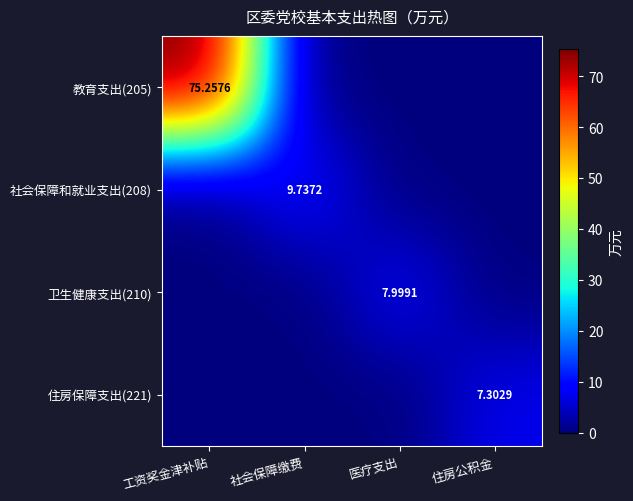

Which label corresponds to the largest value in the chart?

工资奖金津补贴